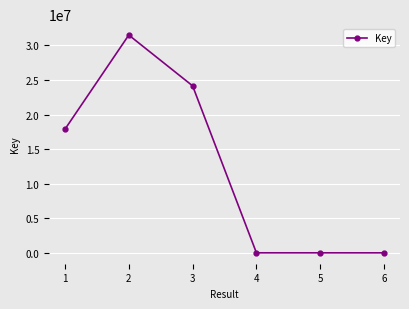

True or false: the data has more than 2 interior local peaks.

False